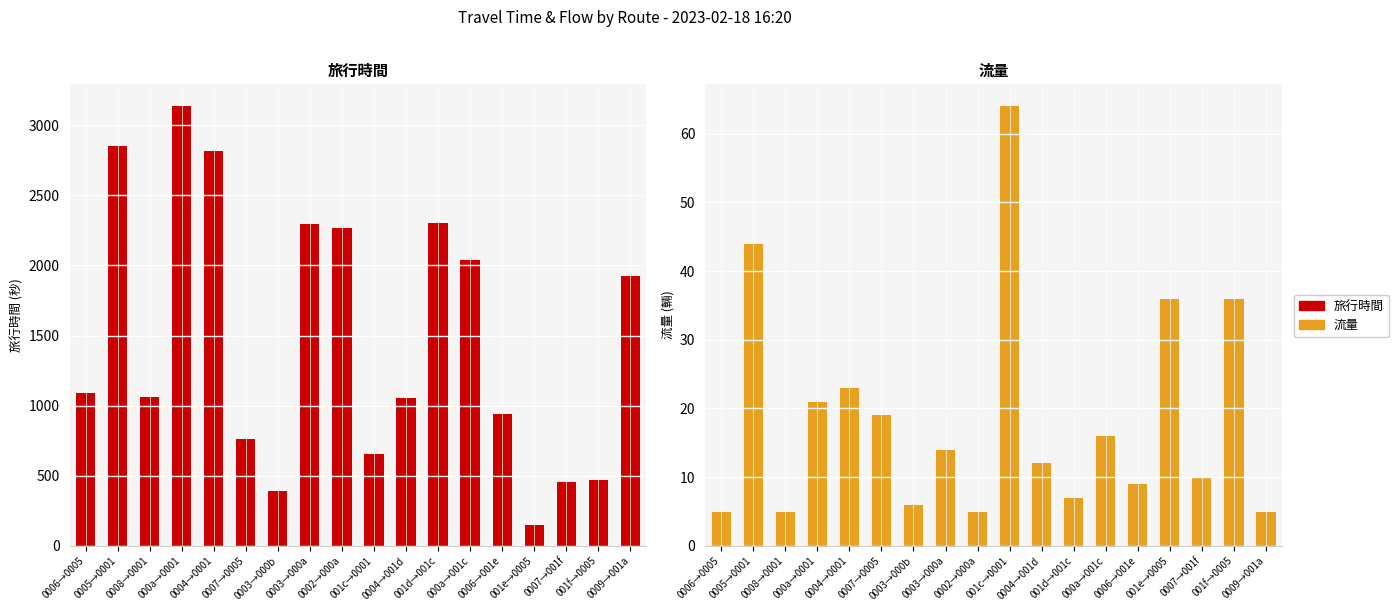

What is the value of the 流量 bar at the 11th from the left?

12